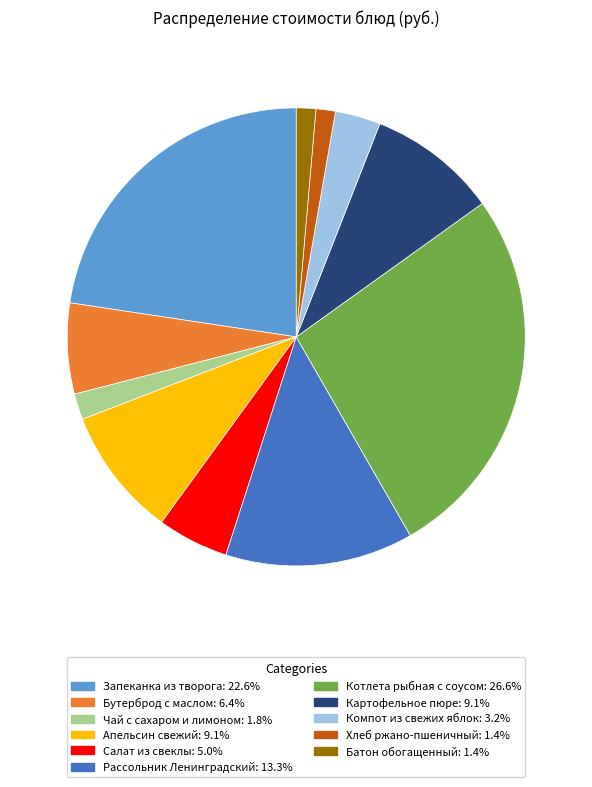

Is Чай с сахаром и лимоном the majority of the pie?

No